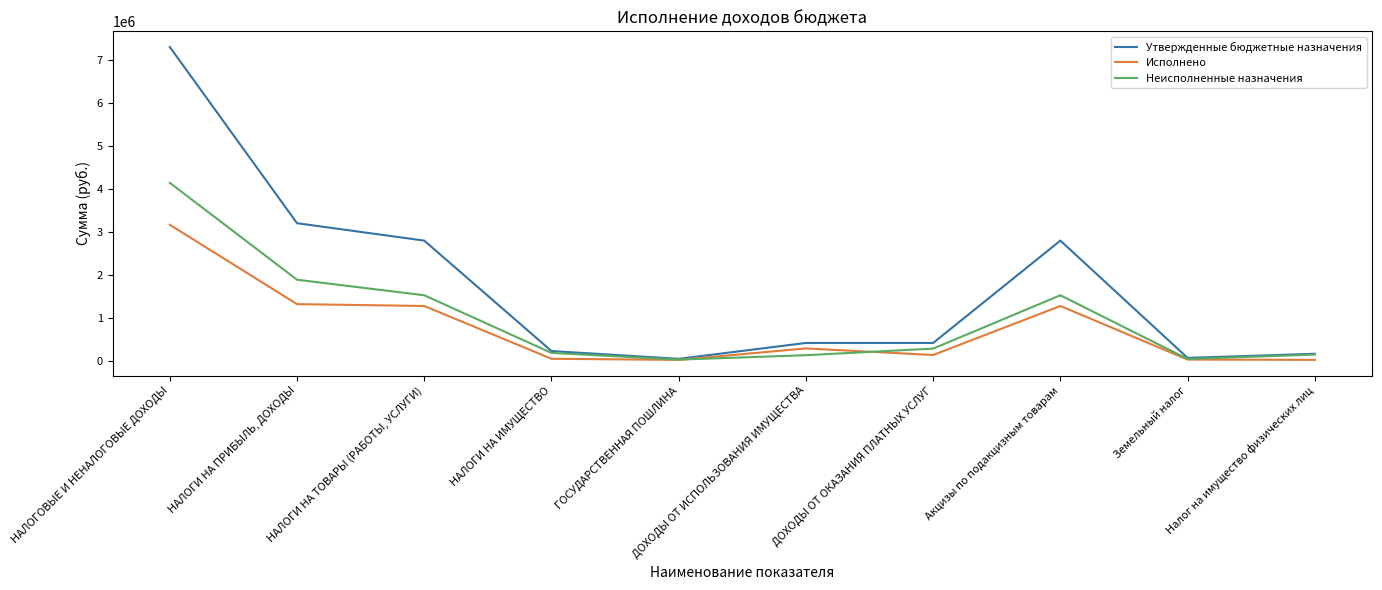

What is the maximum value for Утвержденные бюджетные назначения?

7303000.0